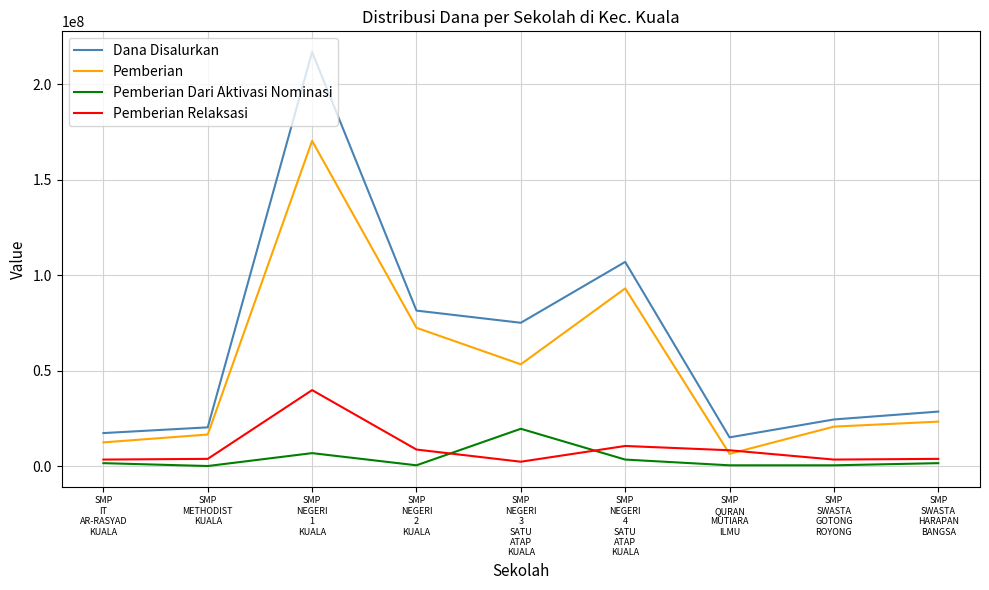

Which series changed the most between SMP
IT
AR-RASYAD
KUALA and SMP
SWASTA
HARAPAN
BANGSA?

Dana Disalurkan